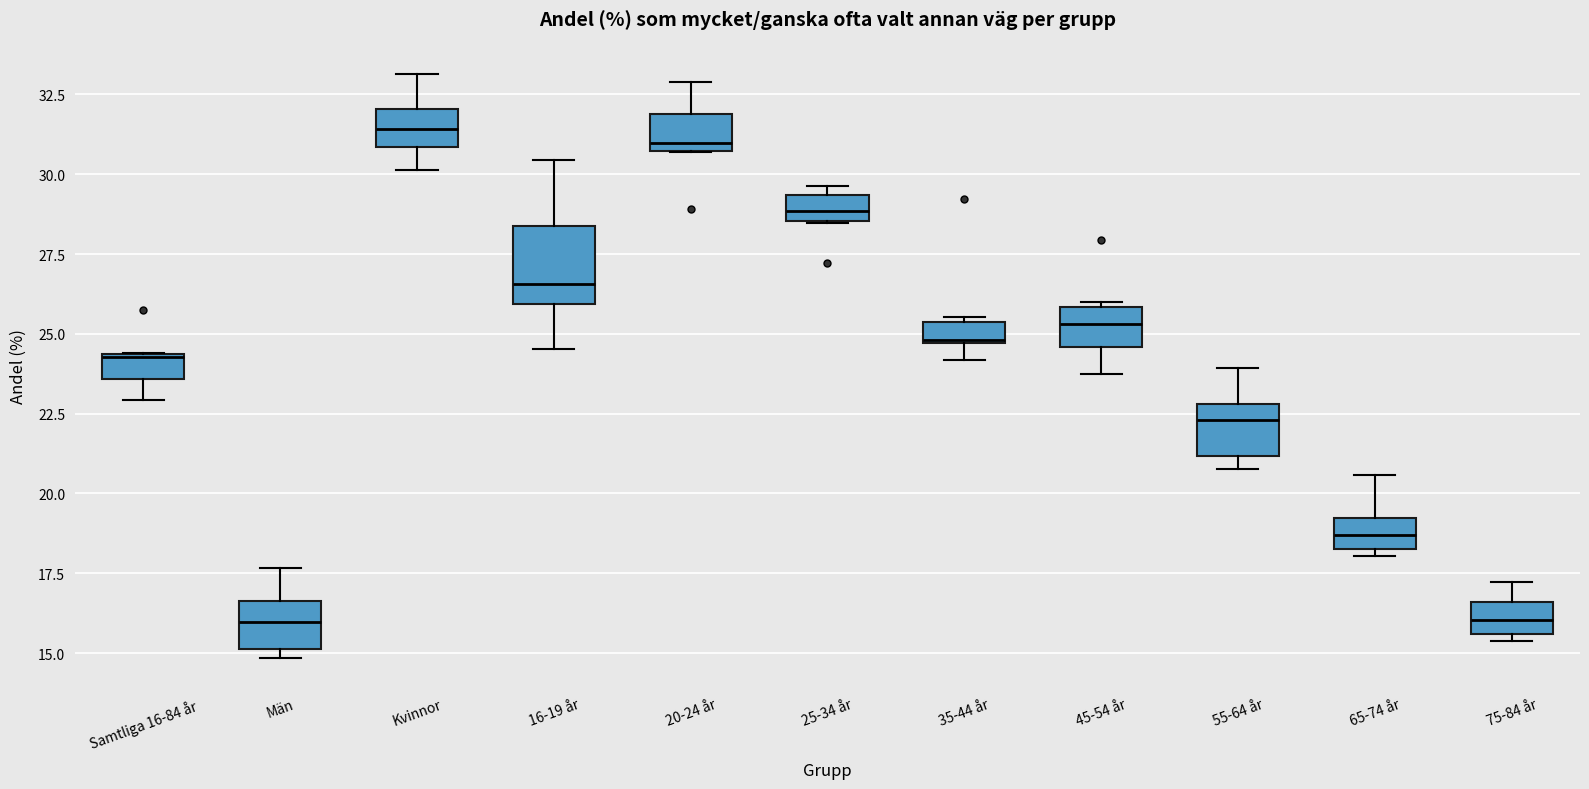

Where is the lower edge of the box for Män on the y-axis? The values are not printed on the chart, so give them approximately, as read against the axis.

15.0